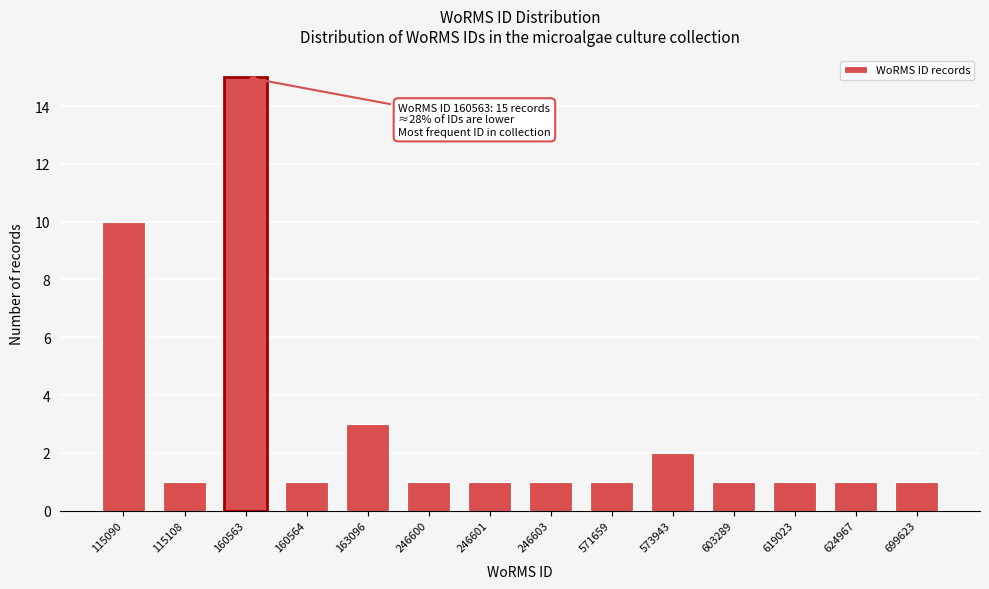

Reading left to right, transcribe all the data shown in this chart.

115090=10	115108=1	160563=15	160564=1	163096=3	246600=1	246601=1	246603=1	571659=1	573943=2	603289=1	619023=1	624967=1	699623=1